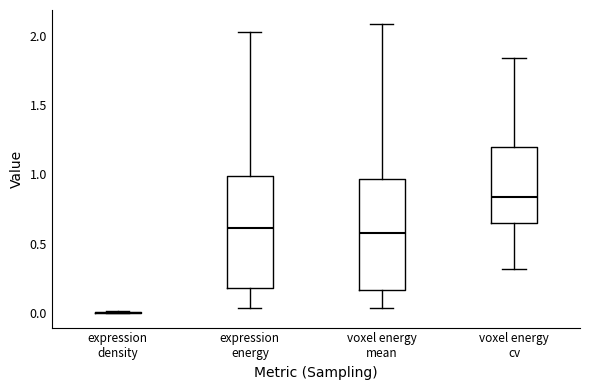

Reading left to right, transcribe this box plot: for each box, give where its median line is, the range the box spans, and where its two whiskers end, as read against the y-axis. The values are not printed on the chart, so give them approximately, as read against the axis.

expression density: box collapsed to a line at 0.00, whiskers 0.00 to 0.00
expression energy: median 0.60, box 0.20 to 1.00, whiskers 0.05 to 2.05
voxel energy mean: median 0.60, box 0.15 to 0.95, whiskers 0.05 to 2.10
voxel energy cv: median 0.85, box 0.65 to 1.20, whiskers 0.30 to 1.85